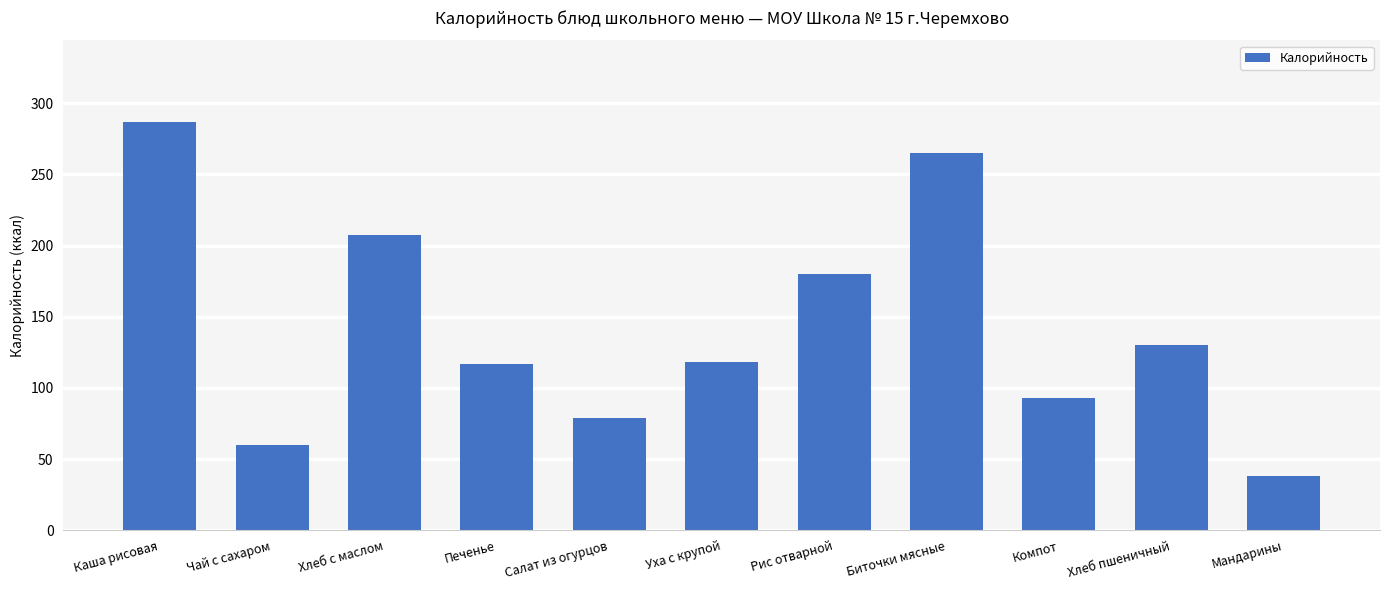

What is the label of the 11th bar from the left?

Мандарины